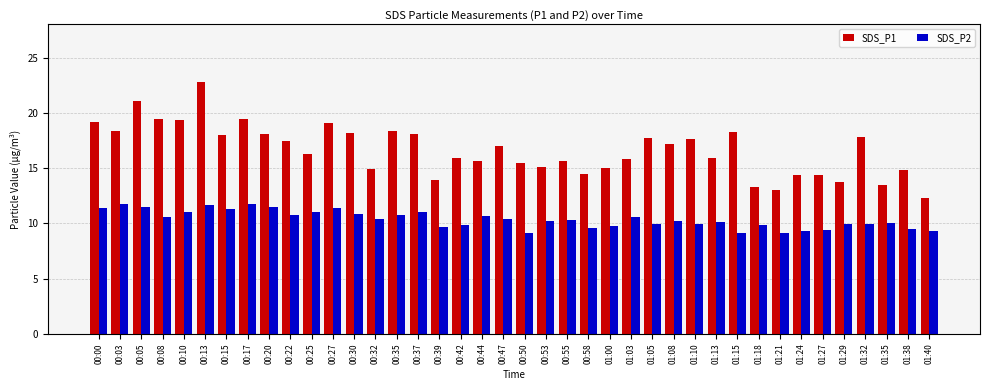

What is the average value of the SDS_P1 series?

16.6